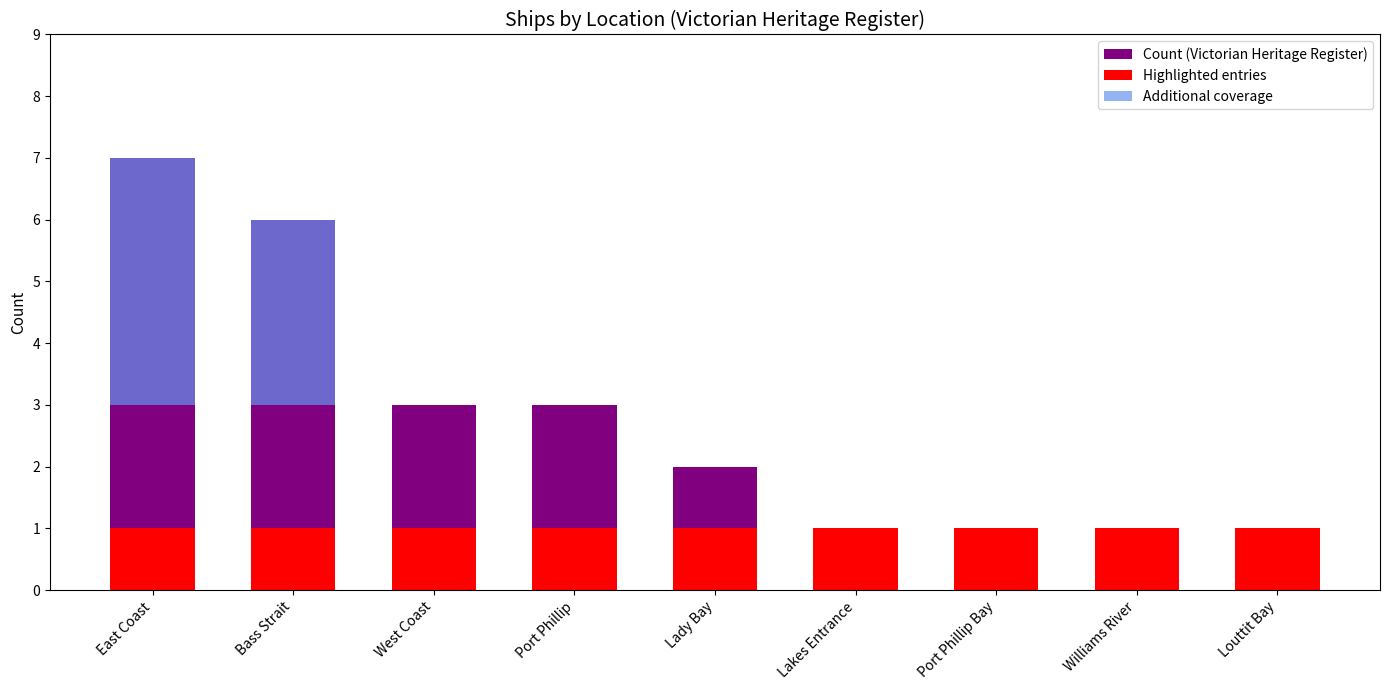

How many bars are there in each group?

3